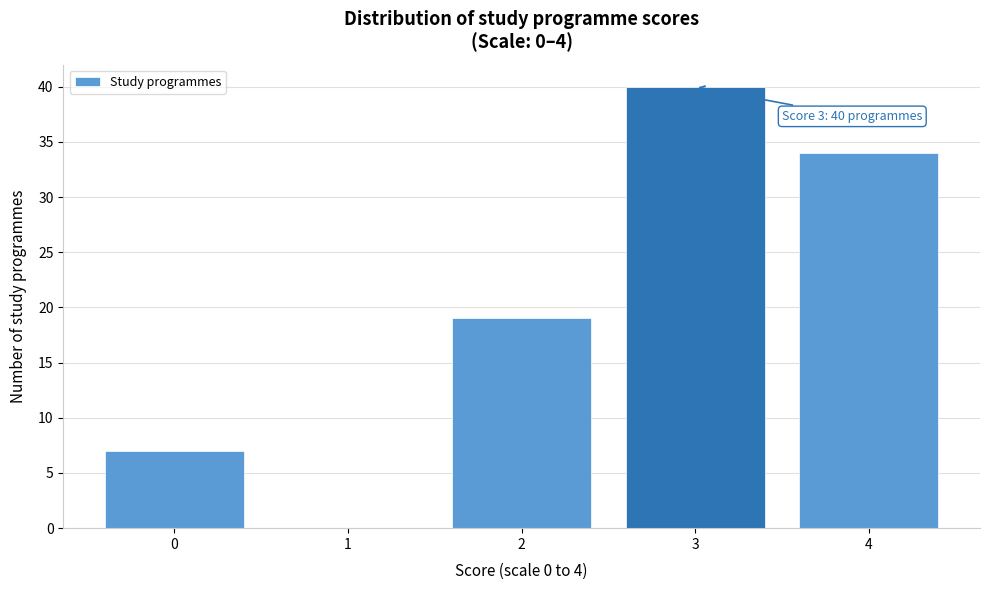

Reading right to left, transcribe all the data shown in this chart.

4=34	3=40	2=19	1=0	0=7